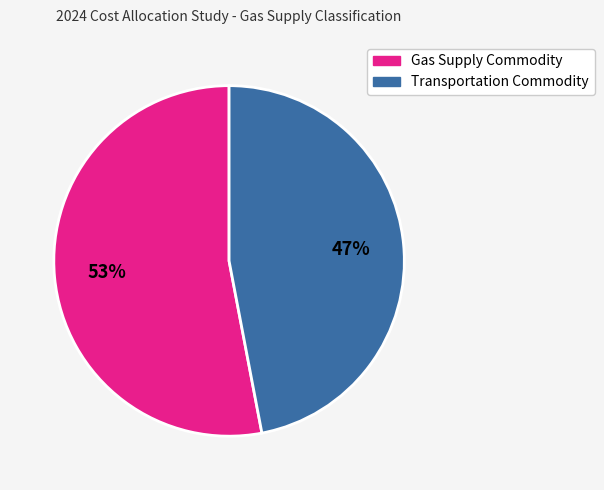

Rank the categories by value from lowest to highest.

Transportation Commodity, Gas Supply Commodity